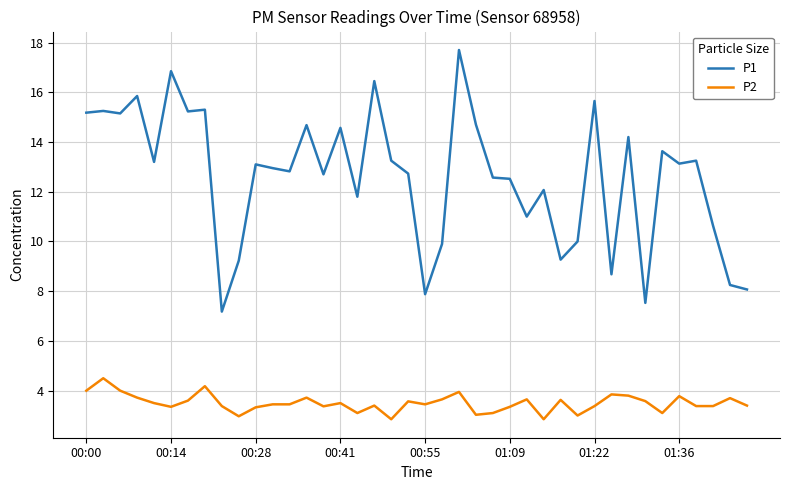

True or false: P1 and P2 cross at least once.

False